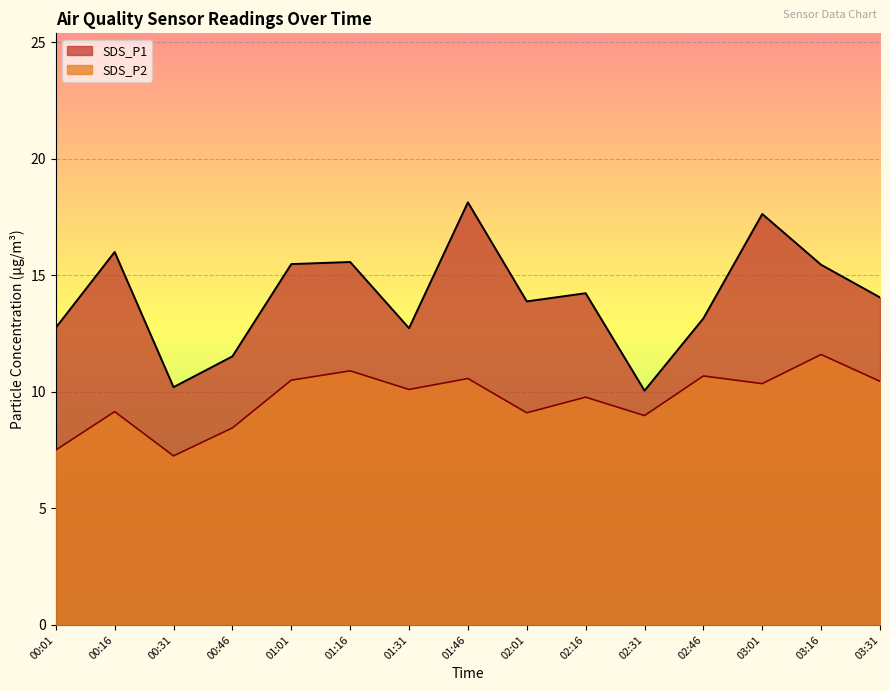

In SDS_P2, how many points are lower than both neighbors (excluding endpoints)?

5